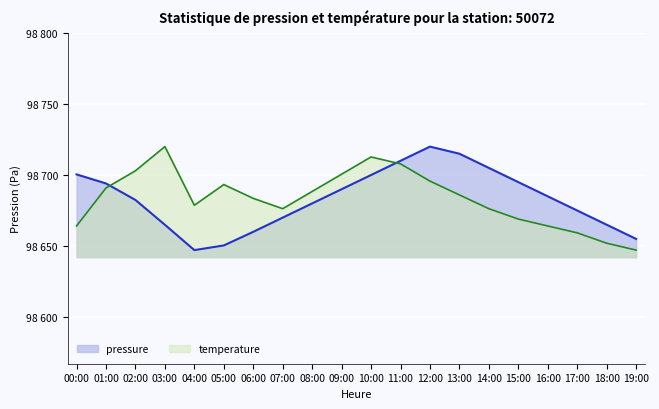

At how many categories does at least one series exceed 98695?

9